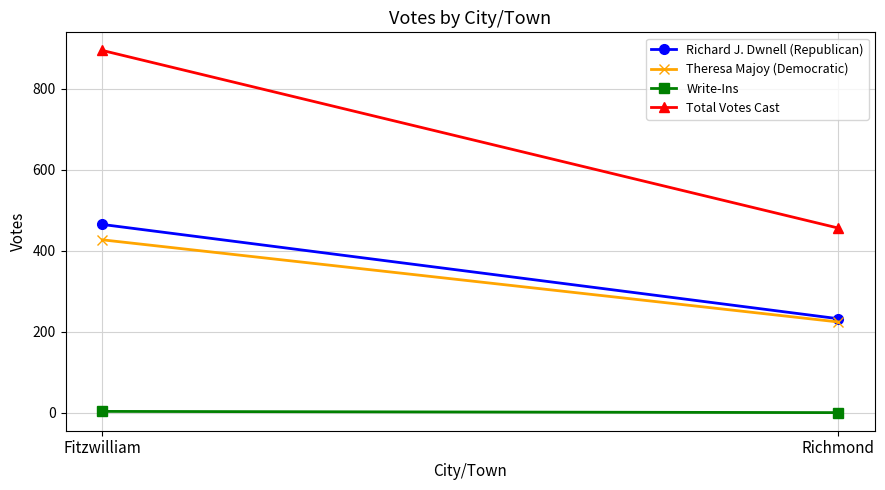

What is the value of the Total Votes Cast point at the 2nd from the left?

456